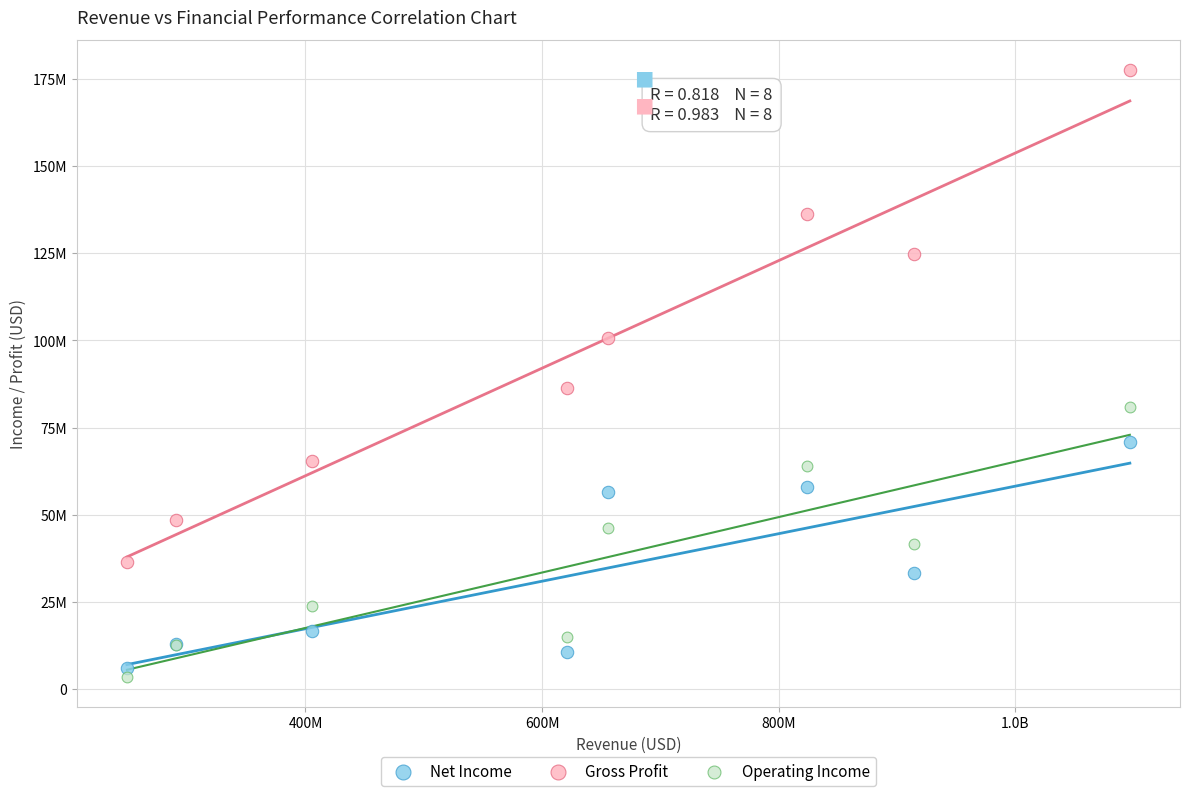

Which series has the largest Y range (max minus min)?

Gross Profit